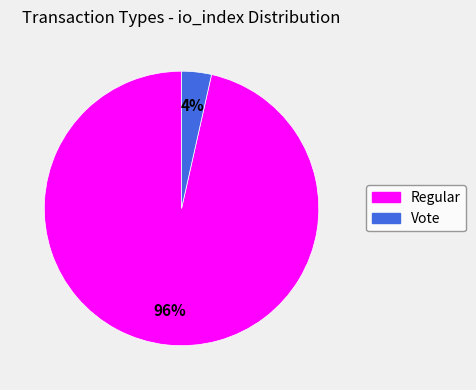

Which category has the biggest portion of the pie?

Regular